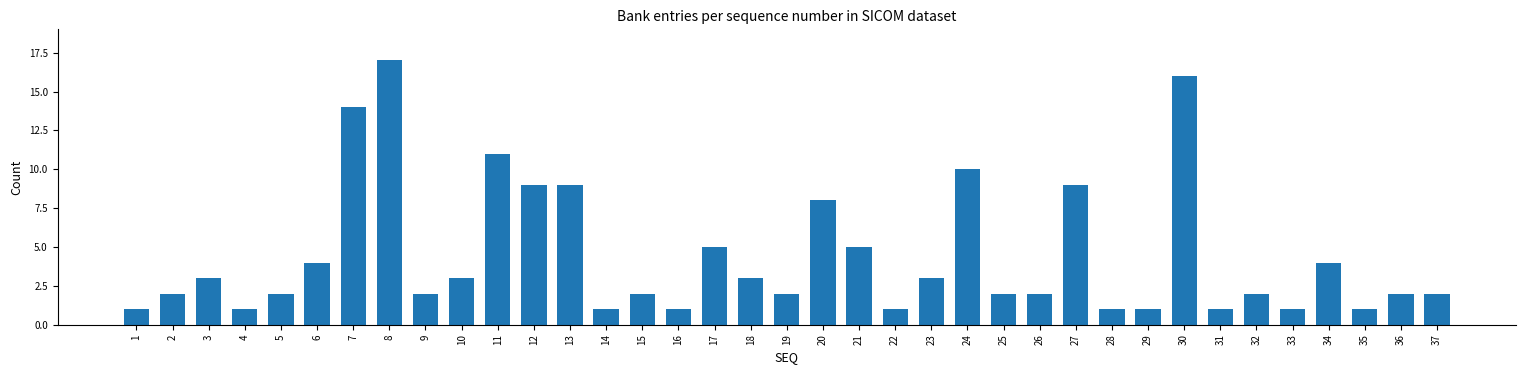

What value does the data have at 16?

1